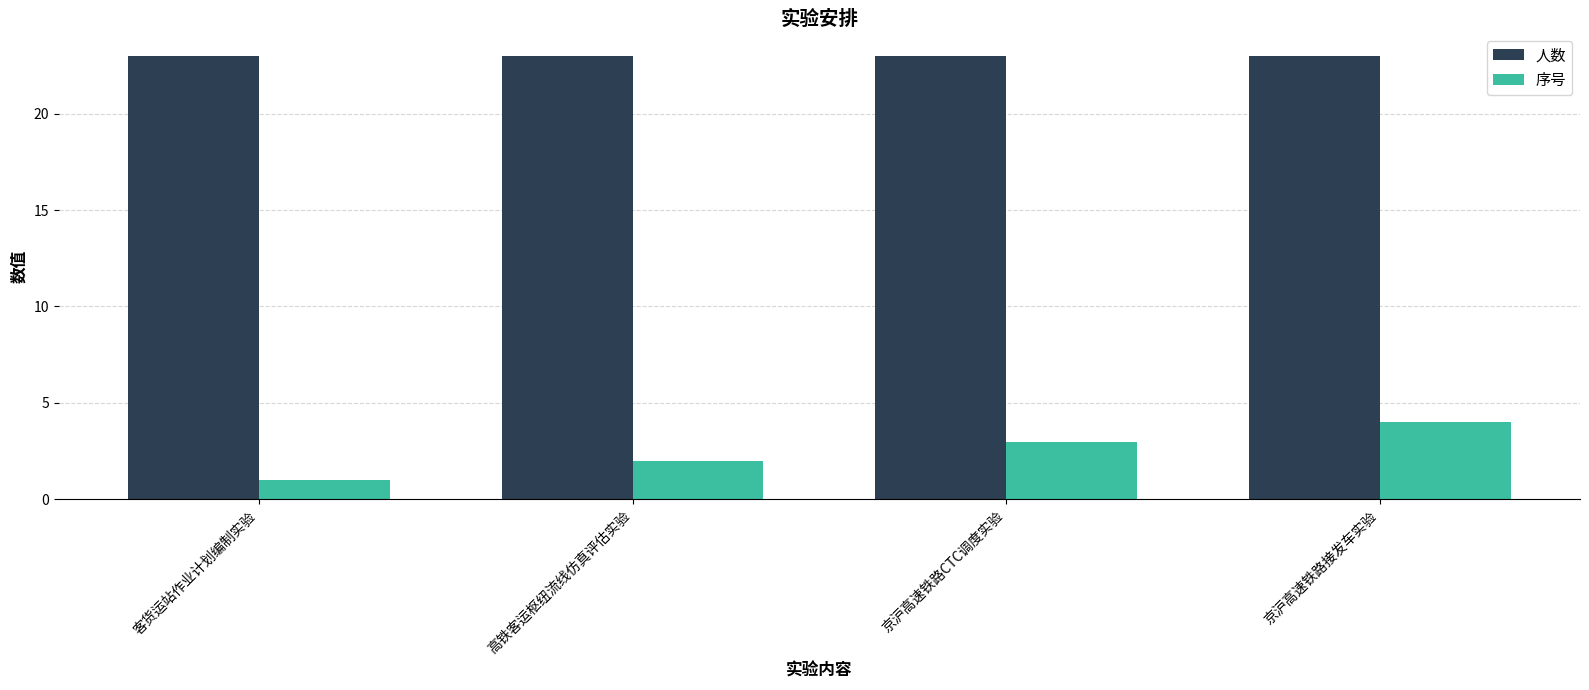

Rank the series by their maximum value, from highest to lowest.

人数, 序号